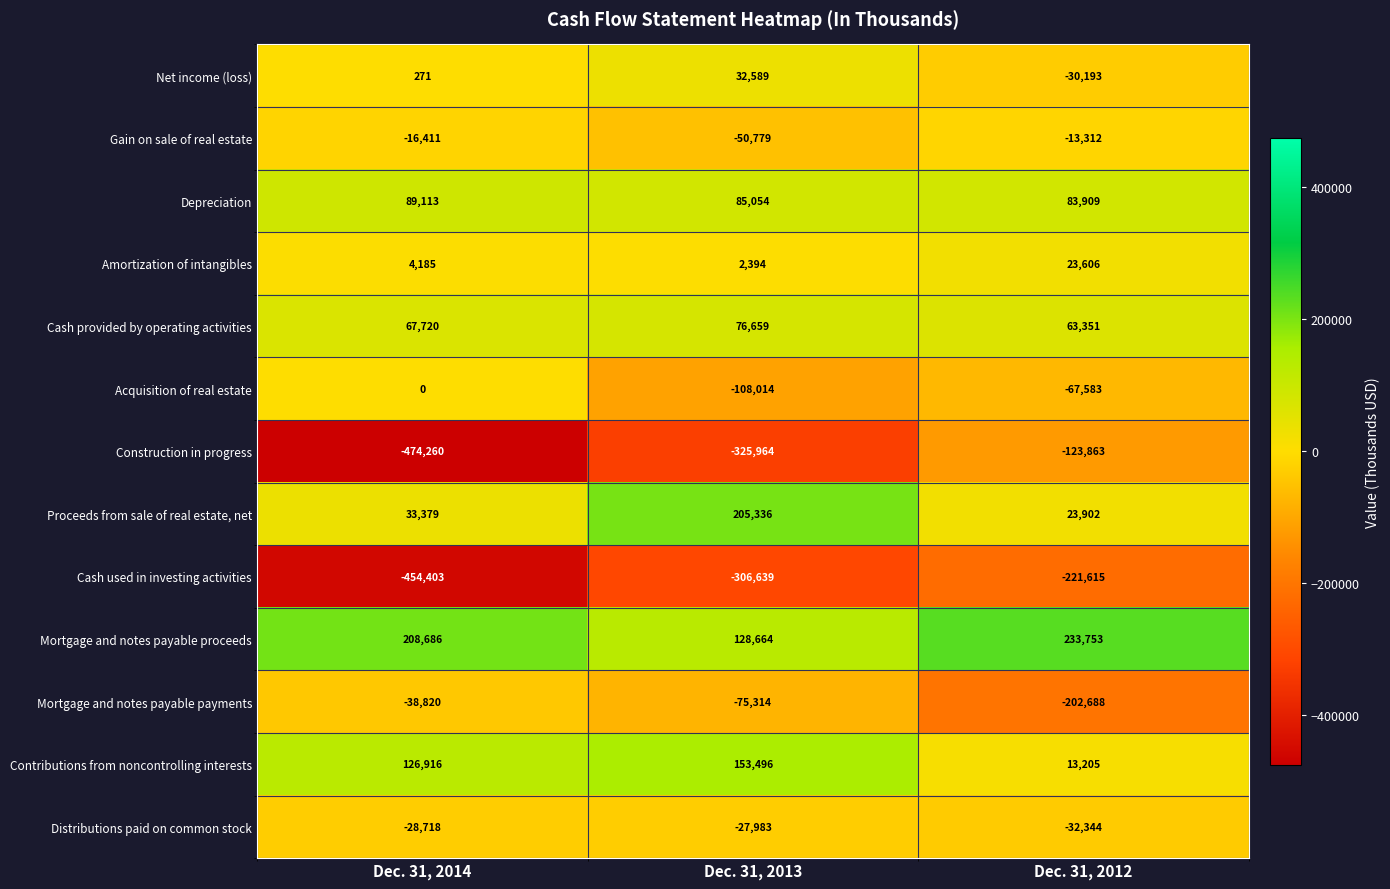

What is the difference between the Mortgage and notes payable proceeds values at Dec. 31, 2013 and Dec. 31, 2012?

105089